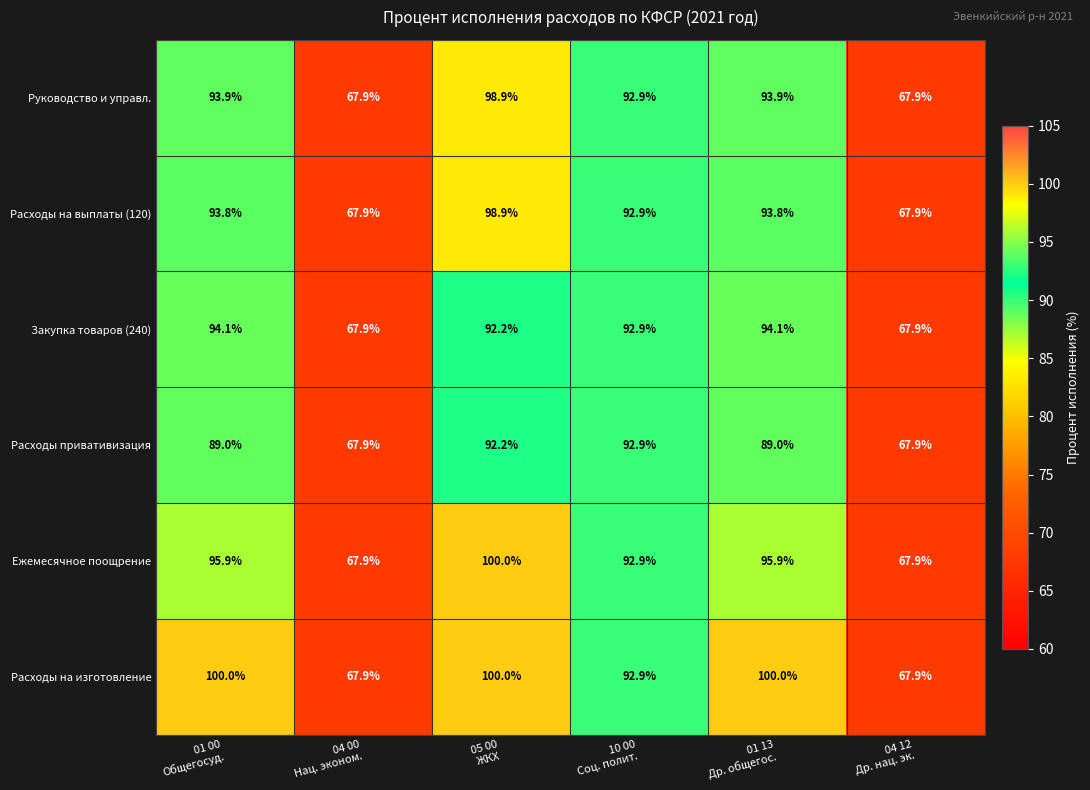

What is the sum of all Расходы на выплаты (120) values?

515.2